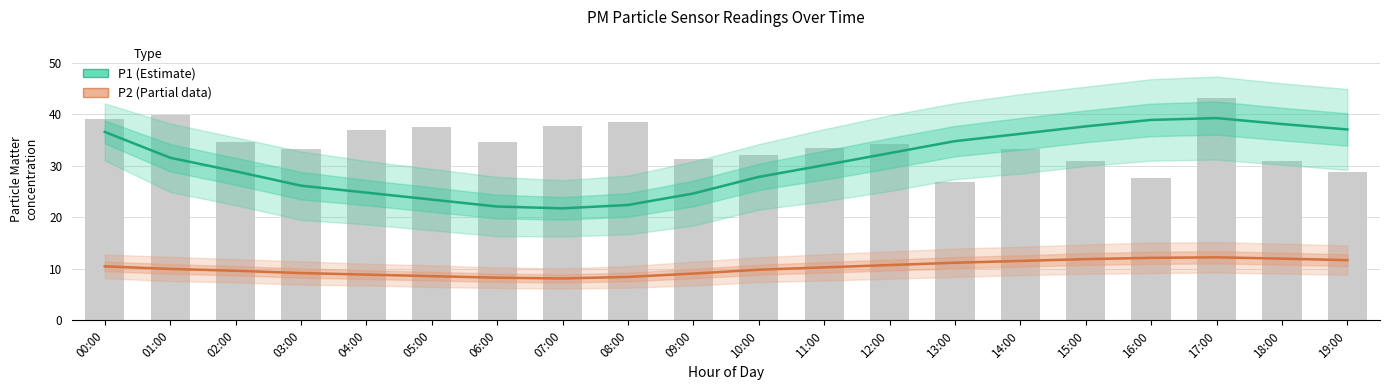

The P2 (Partial) series shows 9.1 at 09:00. True or false?

True